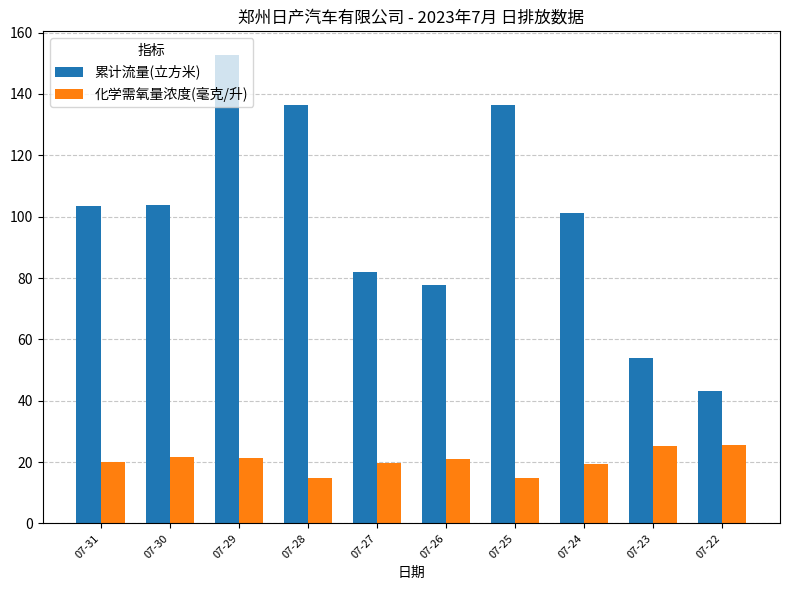

The value of 化学需氧量浓度(毫克/升) at 07-23 is 25.4. True or false?

True